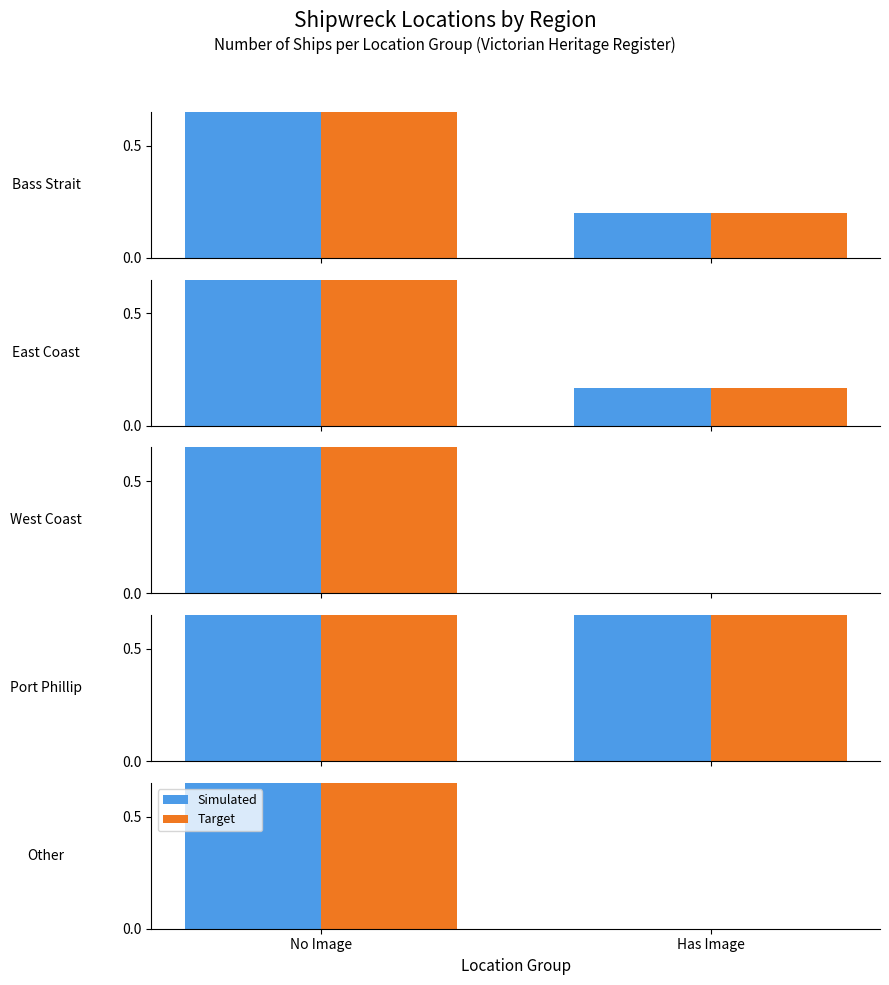

Where is Target nearest to the value 0?

Has Image